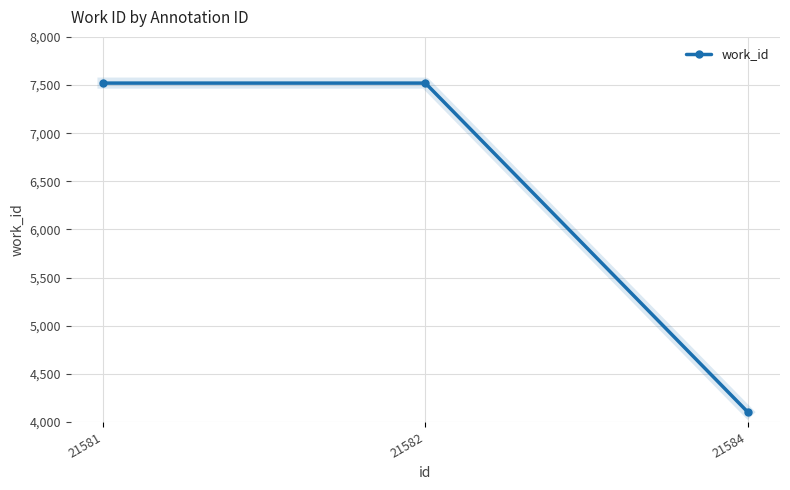

Count the number of categories in the chart.

3